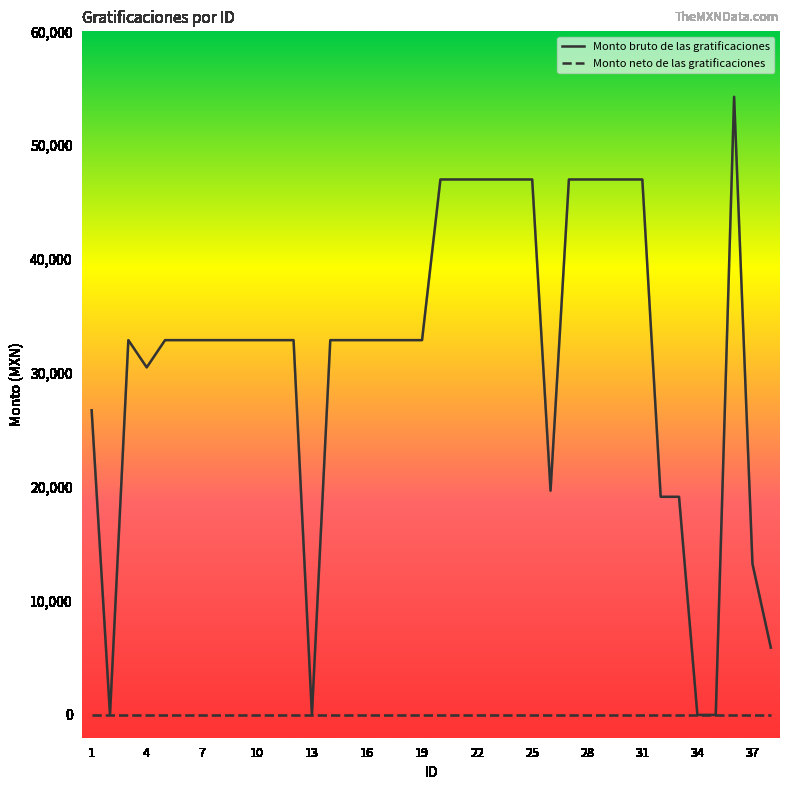

How many series are shown in this chart?

2